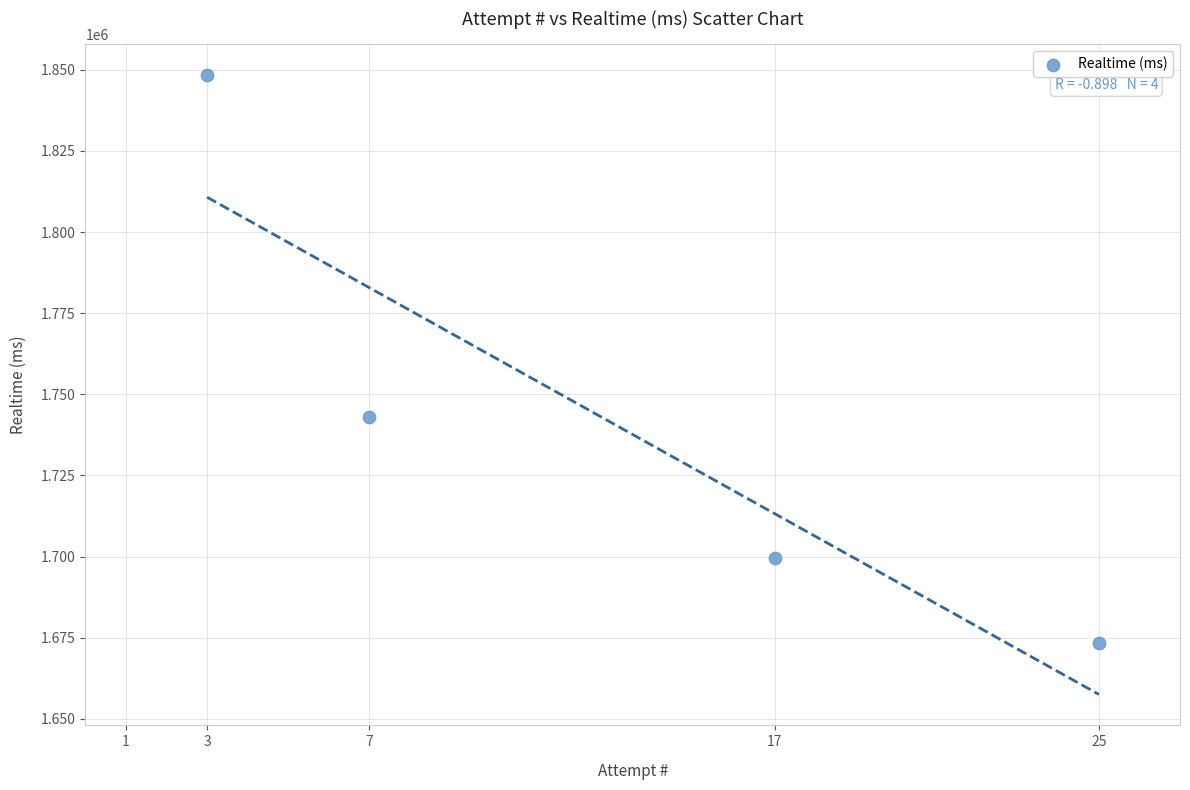

What Y value in the scatter plot is closest to 1760894?

1742907